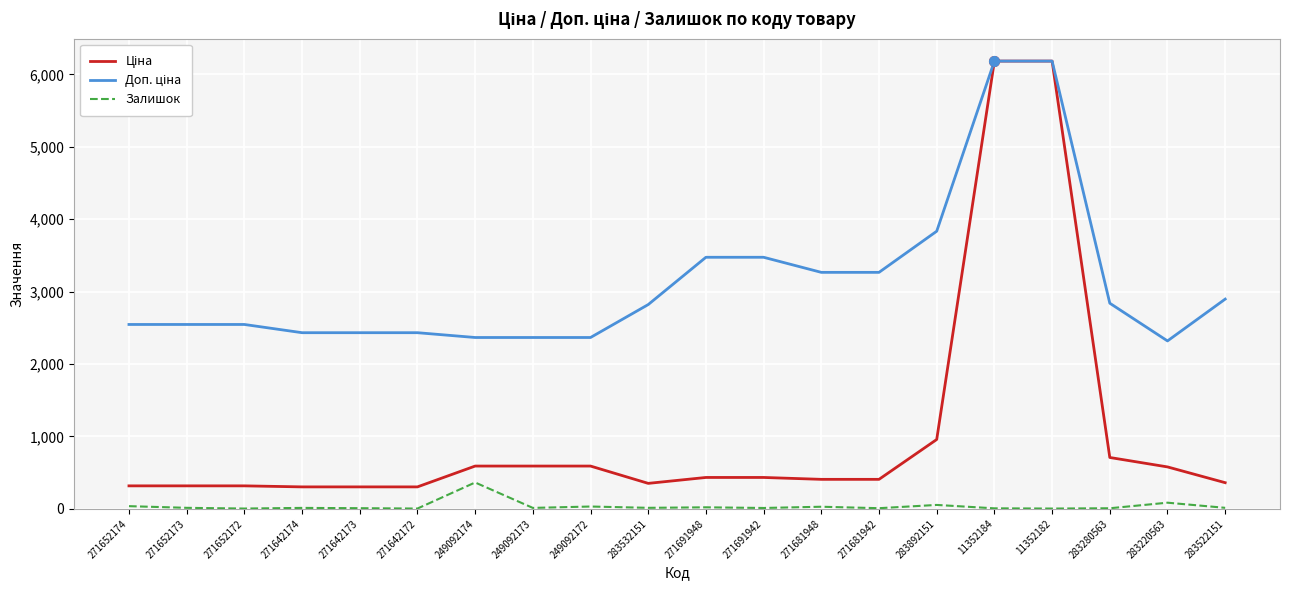

What is the total value across all series at 271642172?

2741.9